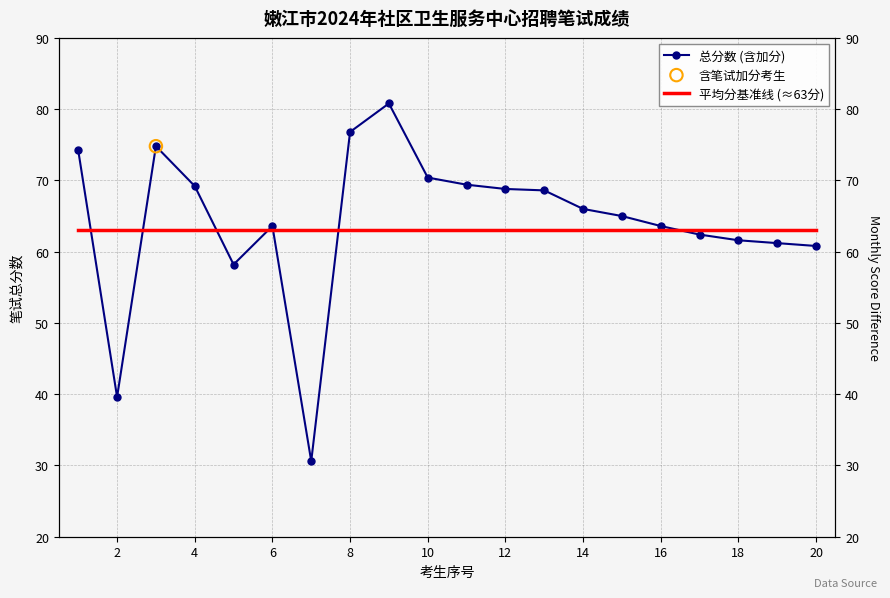

Which series contains the lowest Y value?

总分数 (含加分)